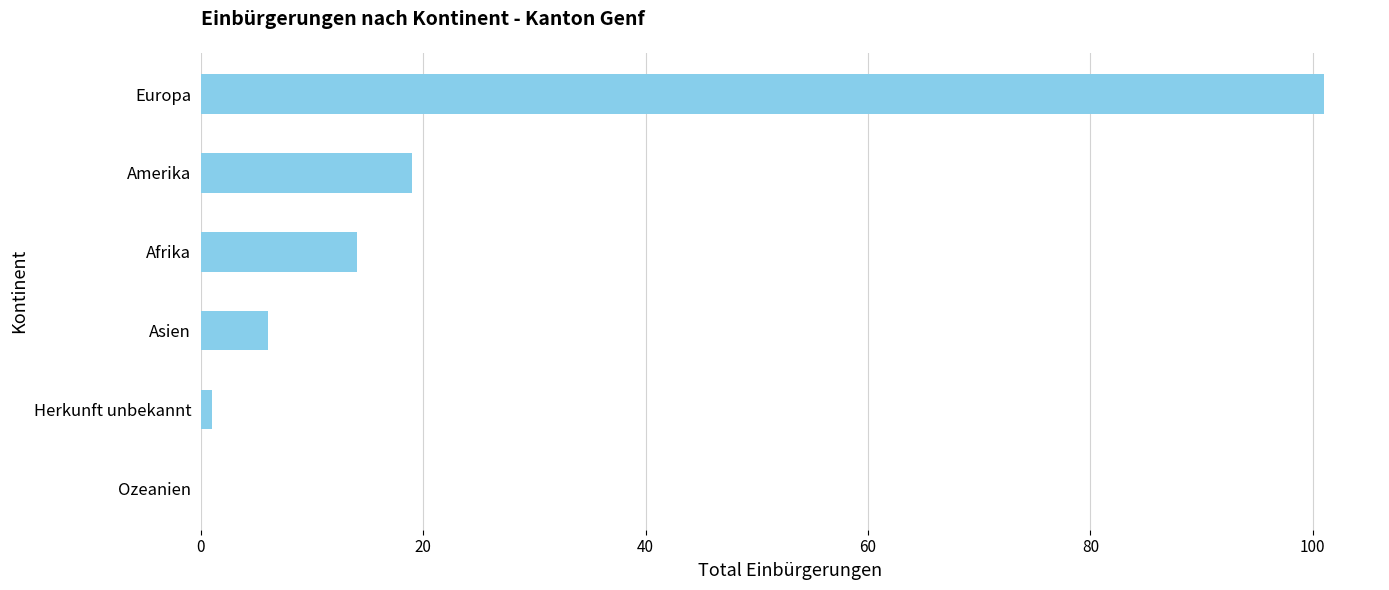

Between Amerika and Ozeanien, which is larger?

Amerika